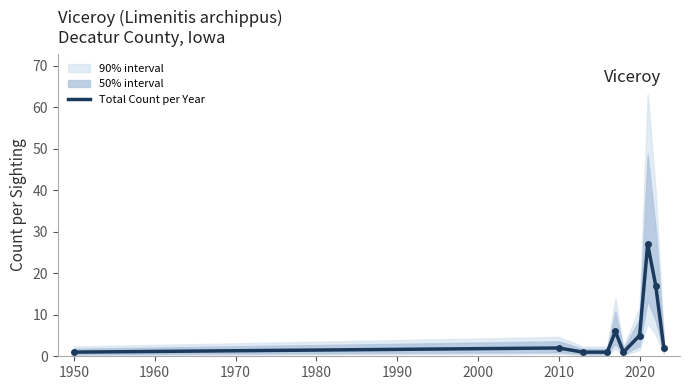

What is the maximum value shown in the chart?

27